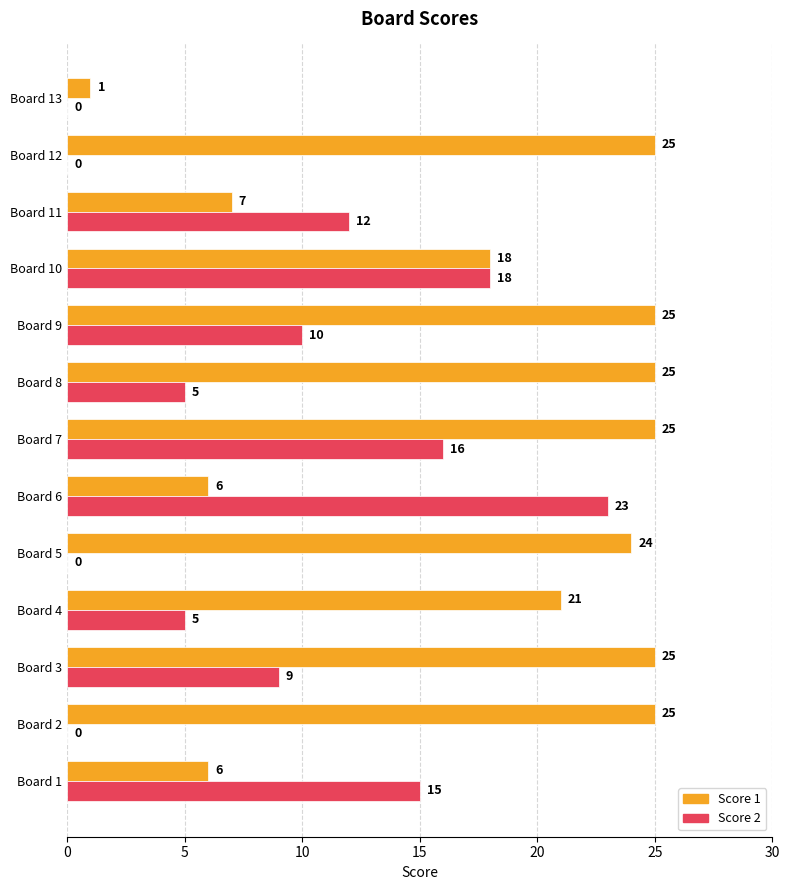

What is the sum of the Score 1 values at Board 12 and Board 1?

31